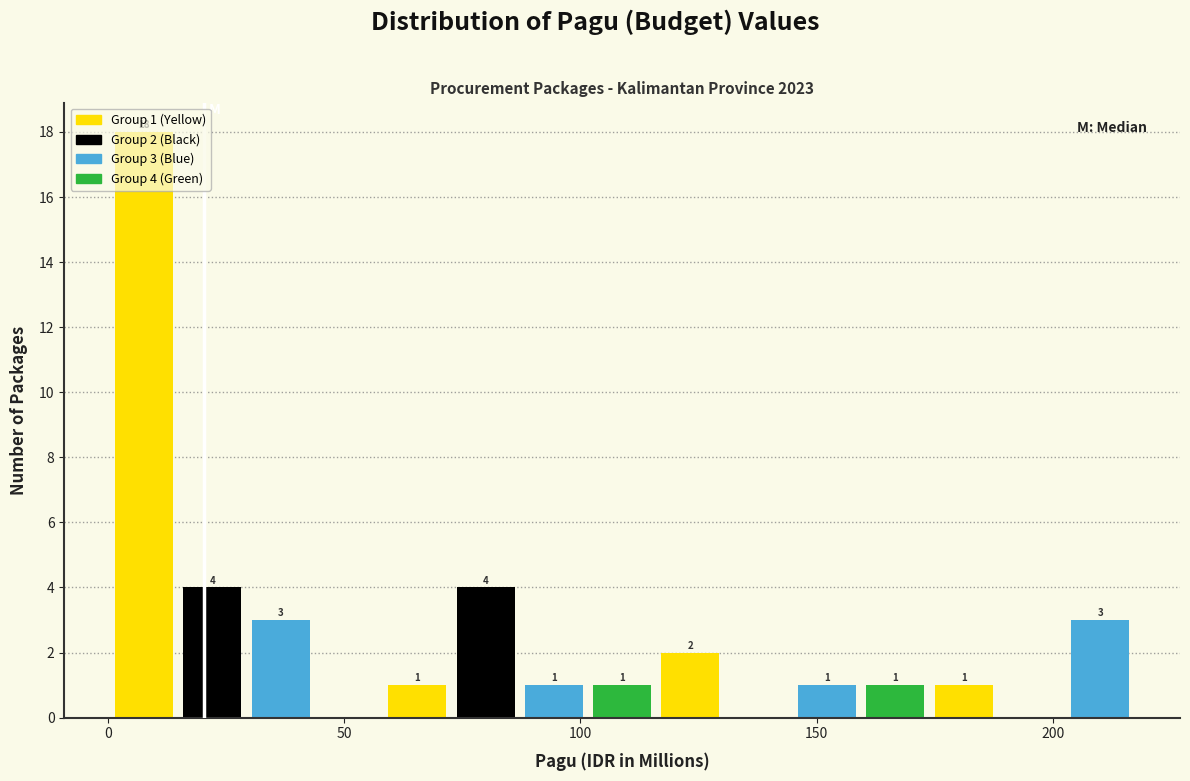

Around what value on the x-axis is the tallest bar? Give the approximate position of its centre, as read against the axis.

10